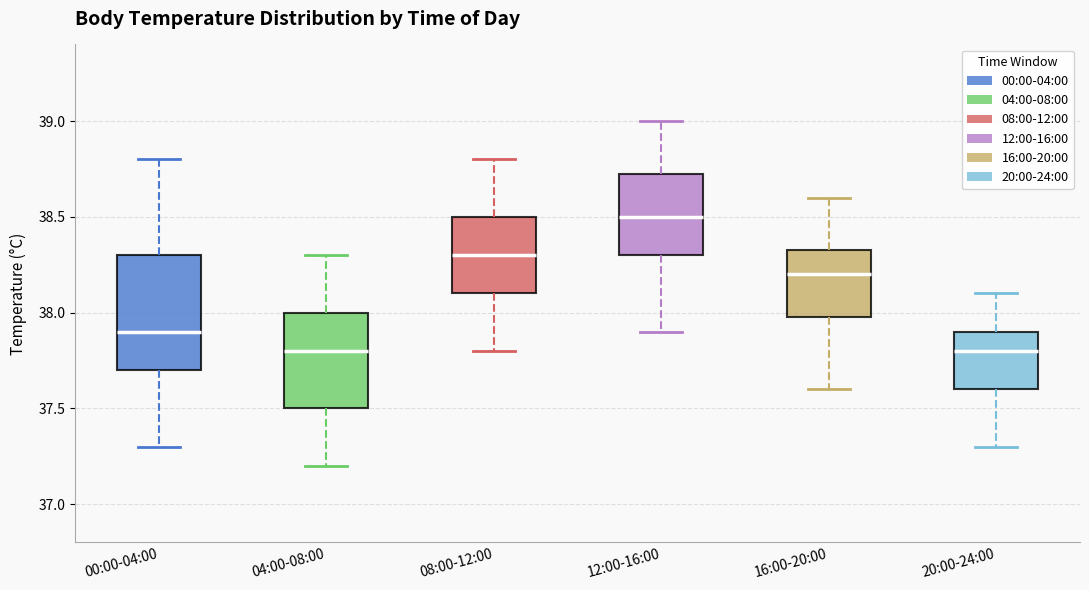

Which box is the tallest, from its lower edge to its upper edge?

00:00-04:00